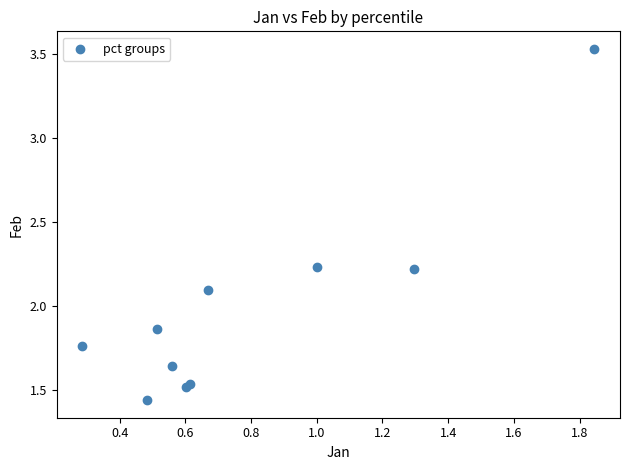

What Y value in the scatter plot is closest to 2?

2.1